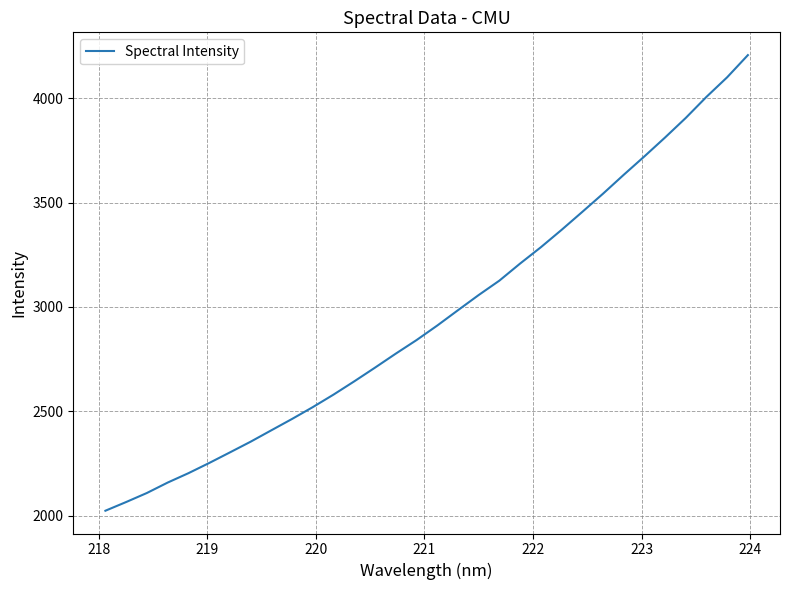

What is the difference between the maximum and minimum values?

2180.4